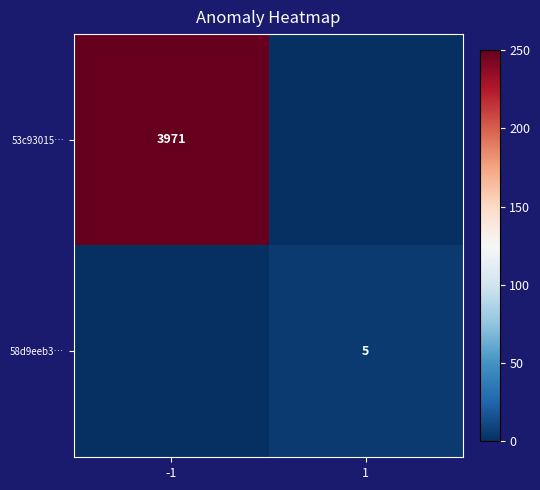

True or false: 58d9eeb3… has a value of 5 at 1.

True